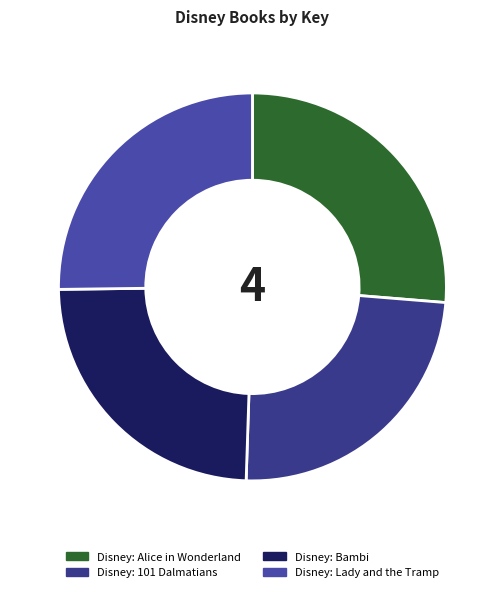

Is it true that Disney: 101 Dalmatians is 30% of the pie?

False